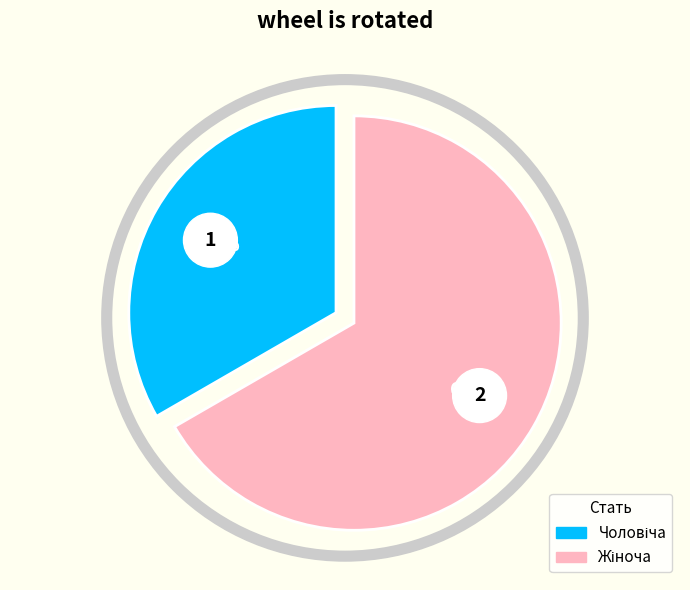

Is it true that Чоловіча is 33% of the pie?

True